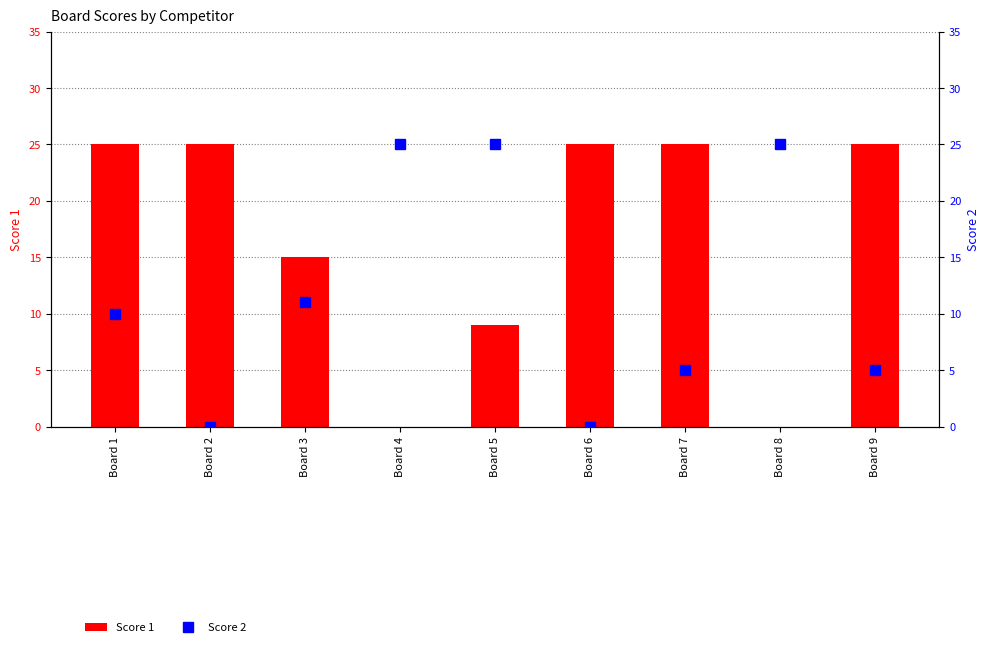

Read the Score 1 value at Board 9, to the nearest 5.

25